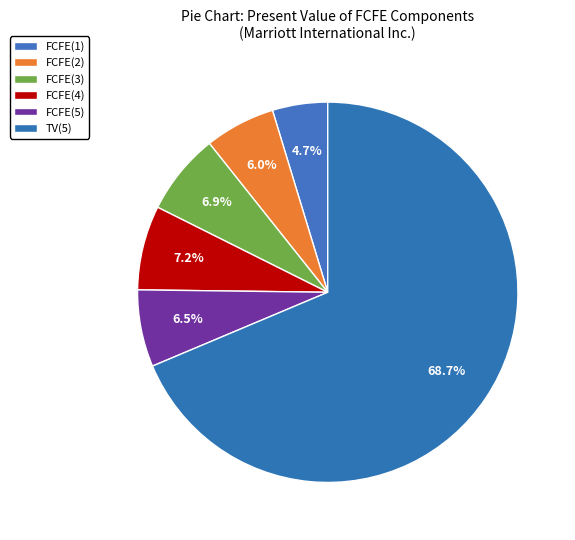

How much of the chart is everything except FCFE(3)?

93.1%